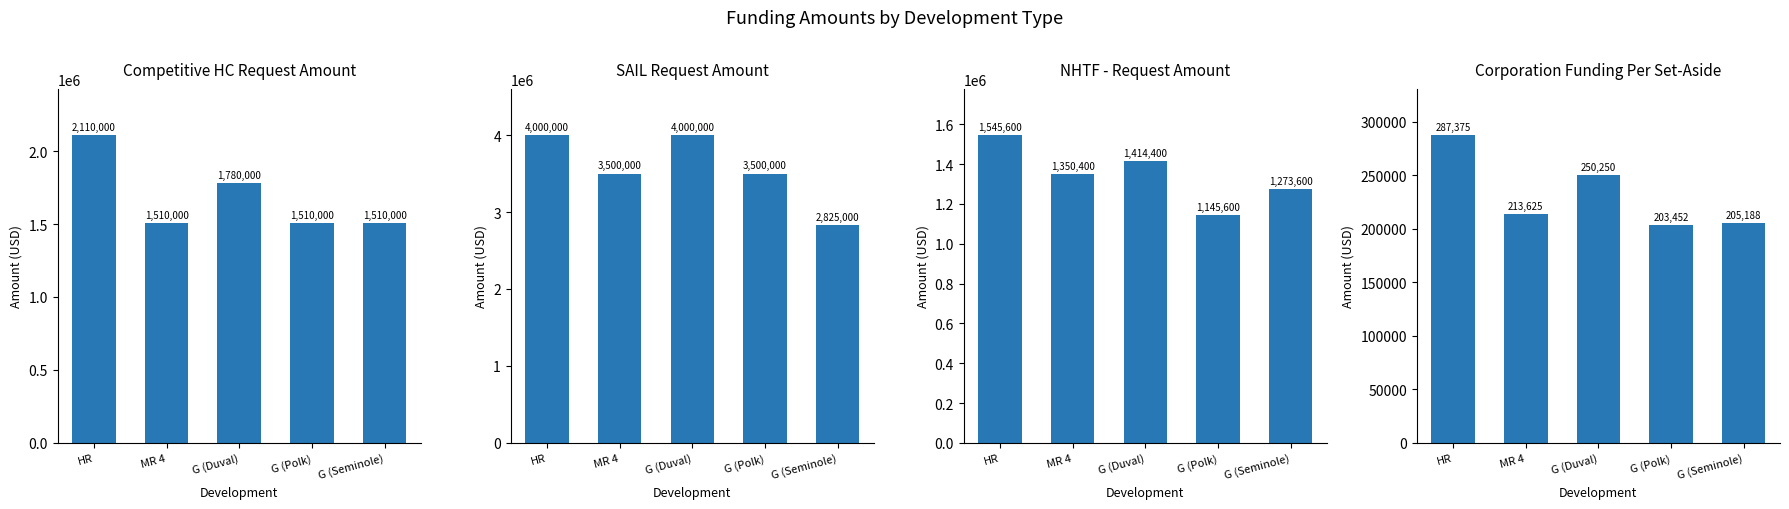

Read the NHTF - Request Amount value at MR 4.

1350400.0